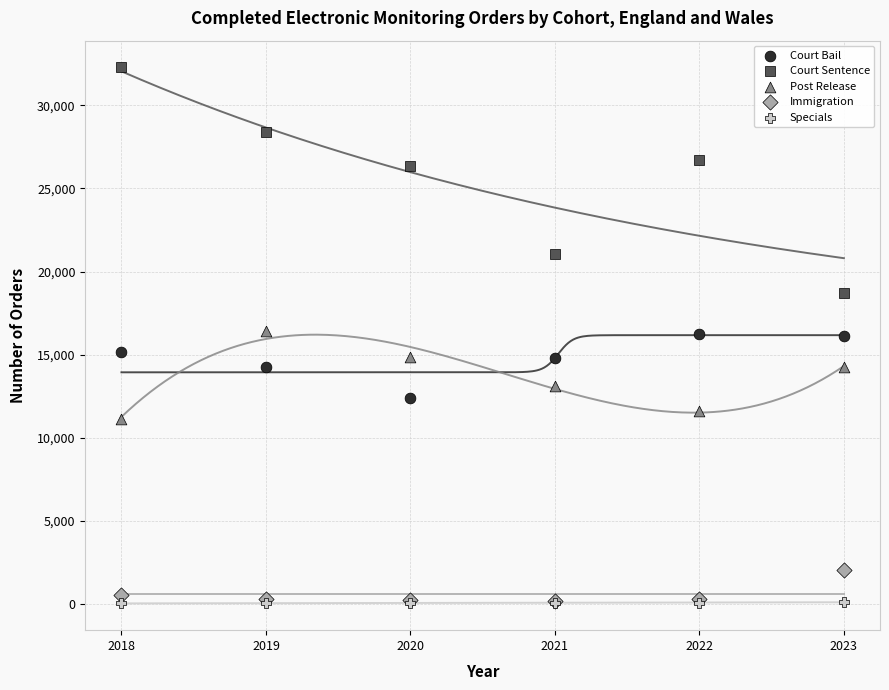

Which series contains the highest Y value?

Court Sentence